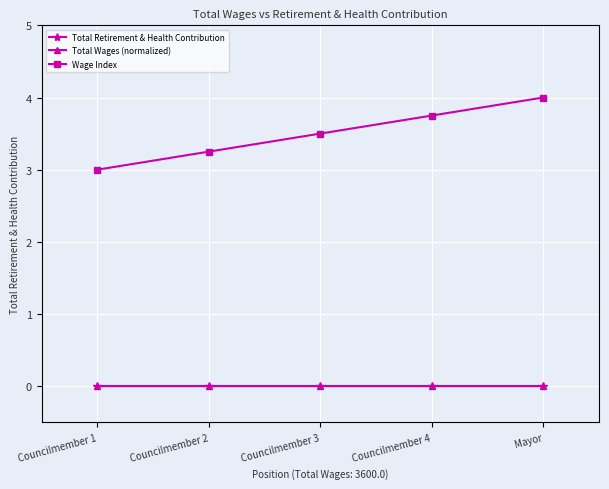

Which series has the largest total across all categories?

Wage Index